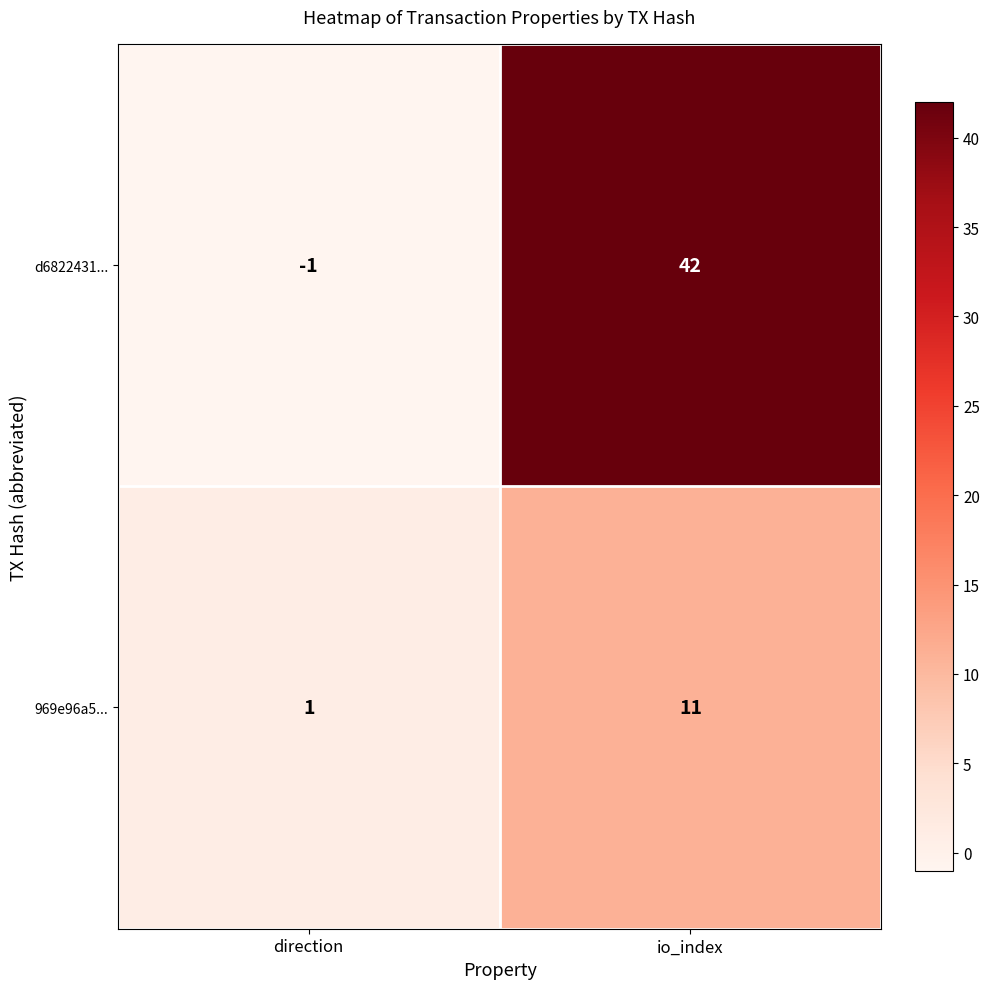

What is the sum of the d6822431... values at direction and io_index?

41